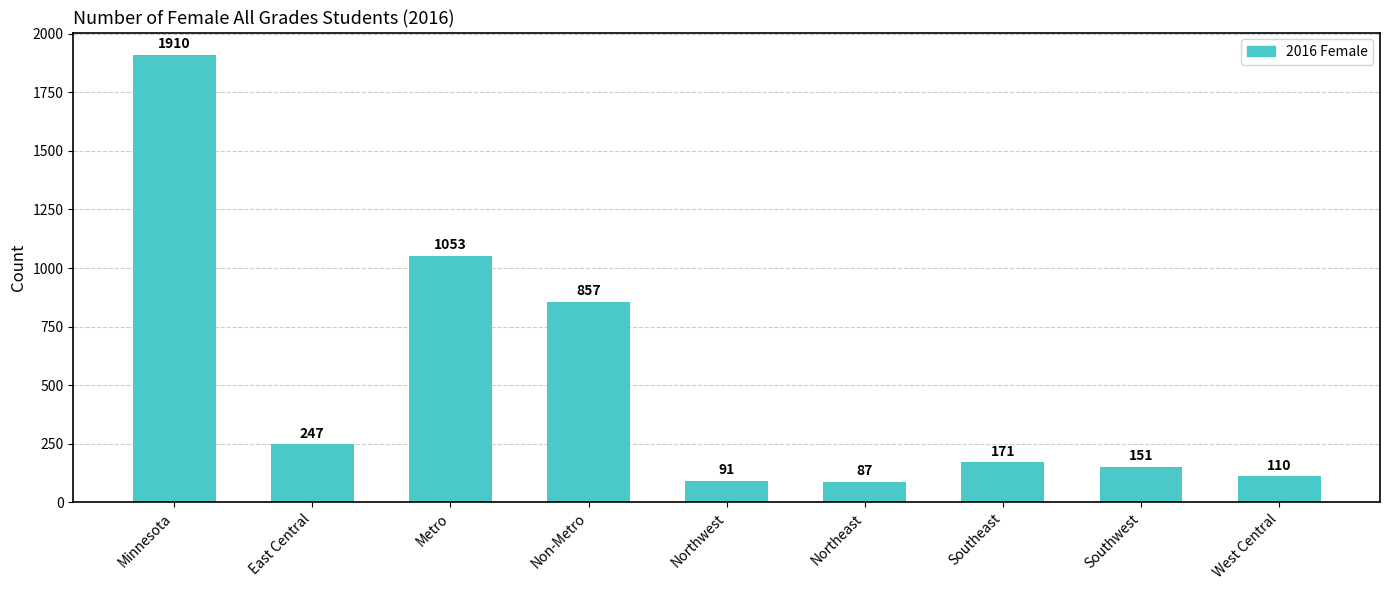

List the labels in order of value, smallest first.

Northeast, Northwest, West Central, Southwest, Southeast, East Central, Non-Metro, Metro, Minnesota